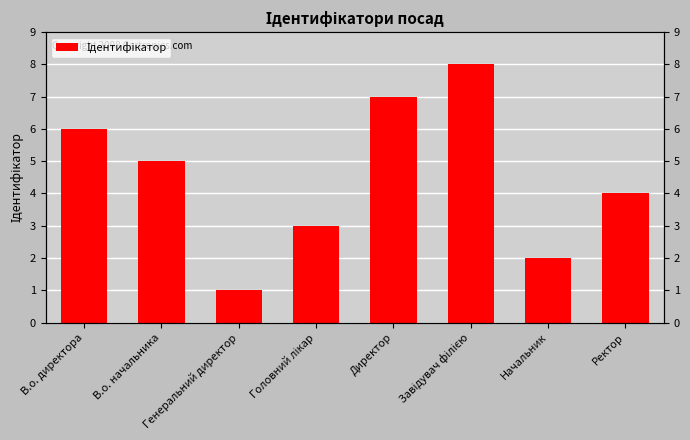

True or false: the data shows 1 at Генеральний директор.

True